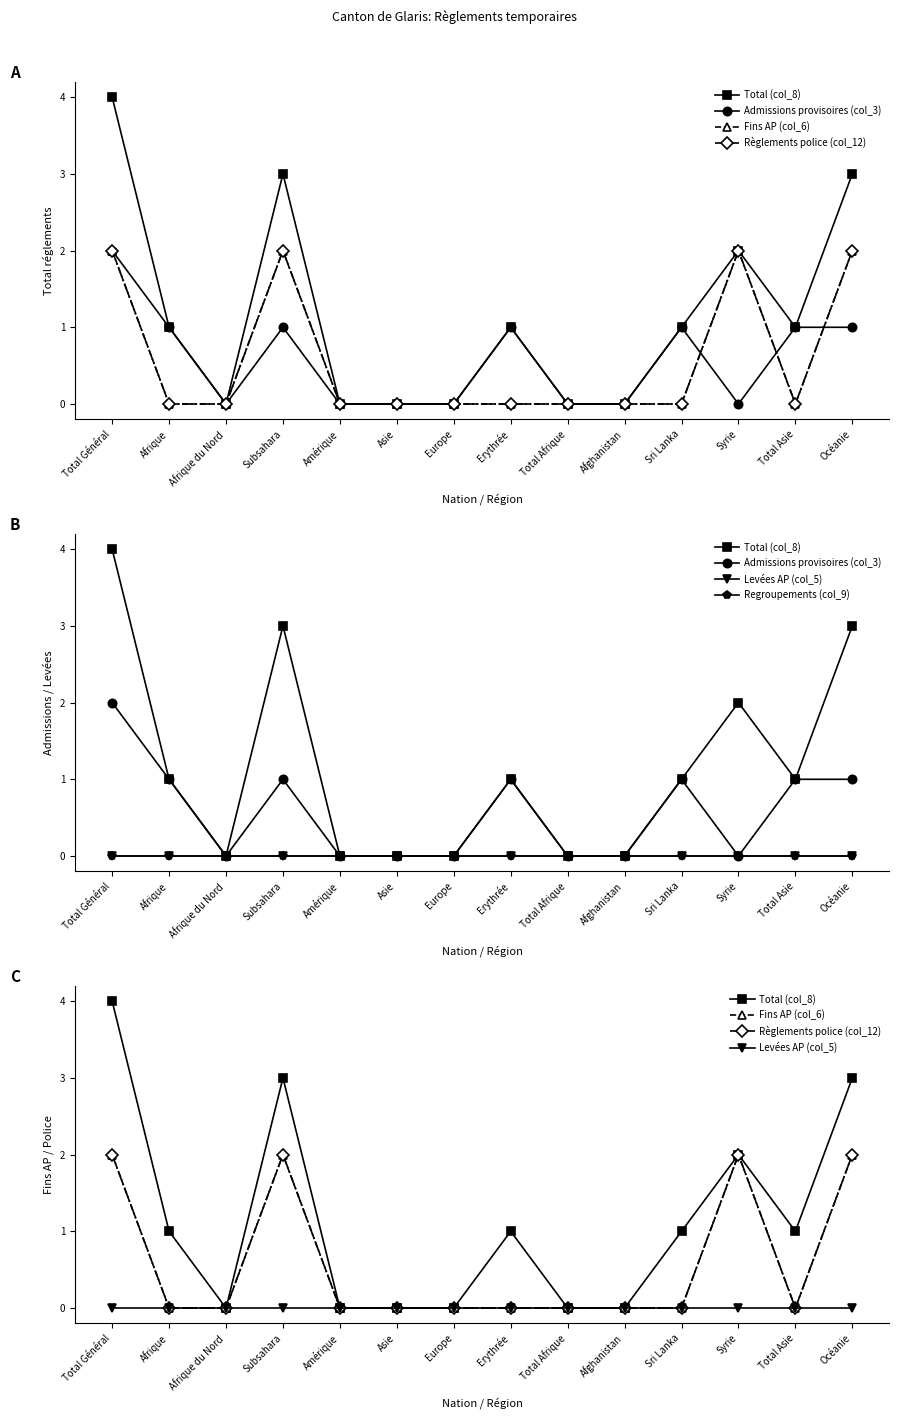

What position from the left is Erythrée?

8